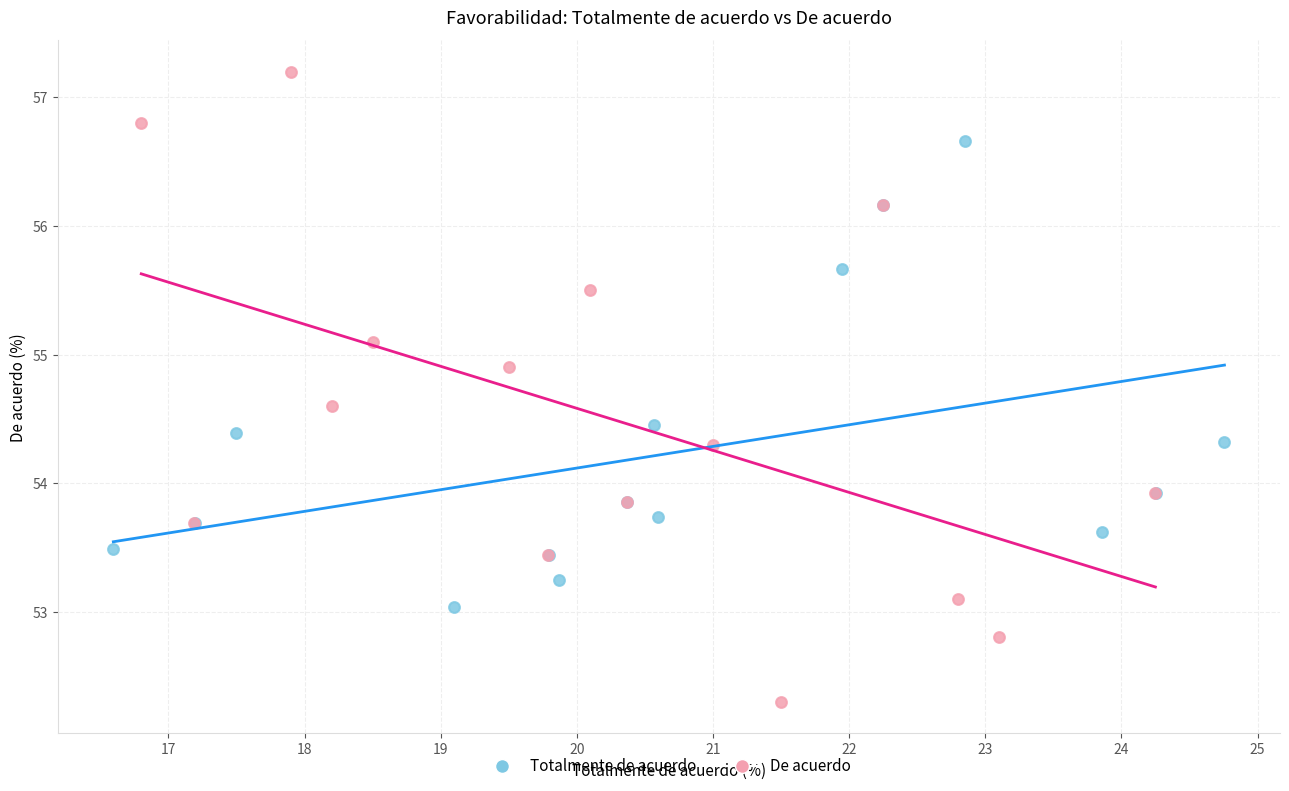

Which series has the widest spread of Y values?

De acuerdo